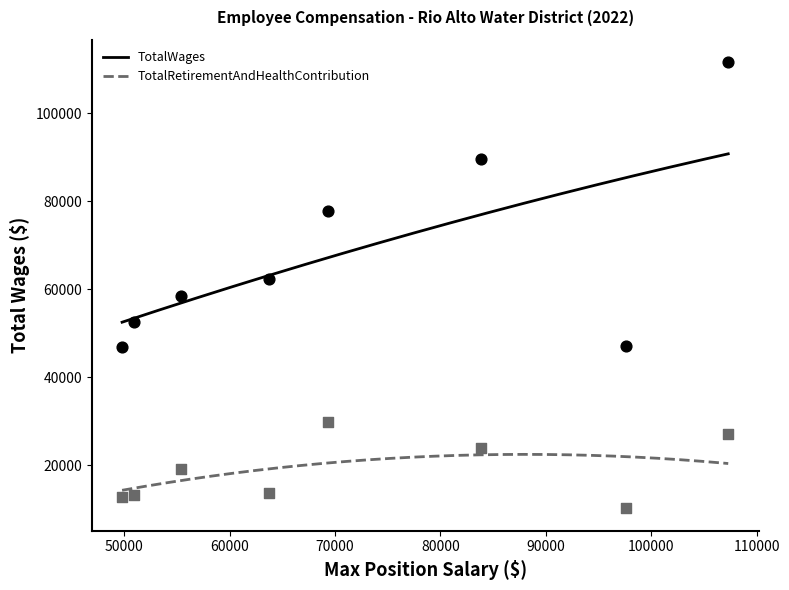

Which series has the largest total across all categories?

TotalWages